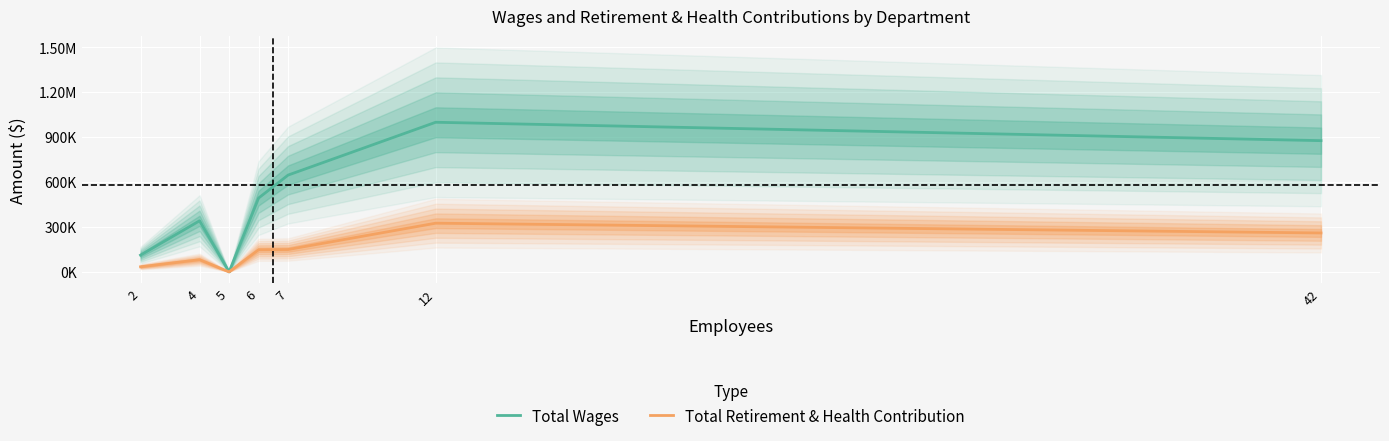

True or false: Total Wages and Total Retirement & Health Contribution cross at least once.

False